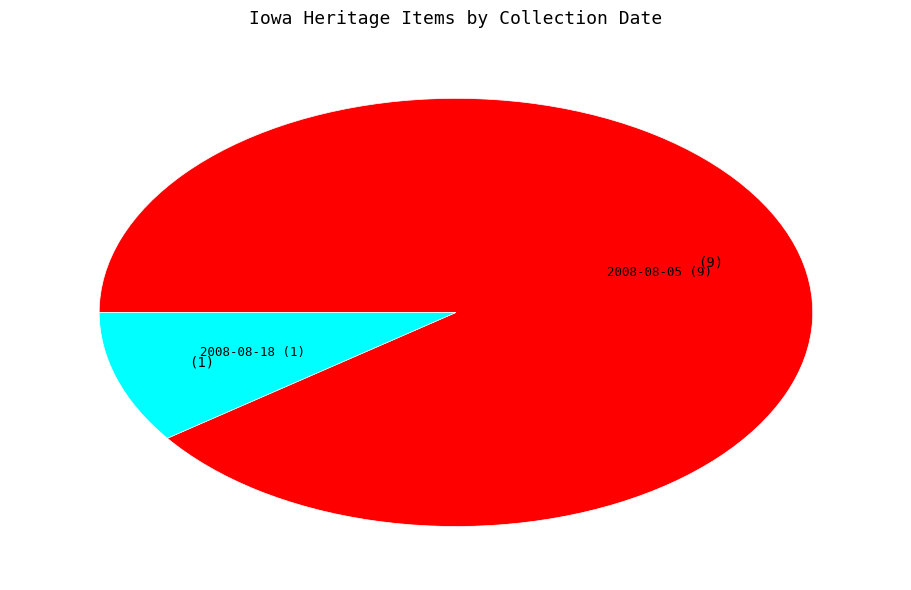

Is there a majority slice in this chart?

Yes